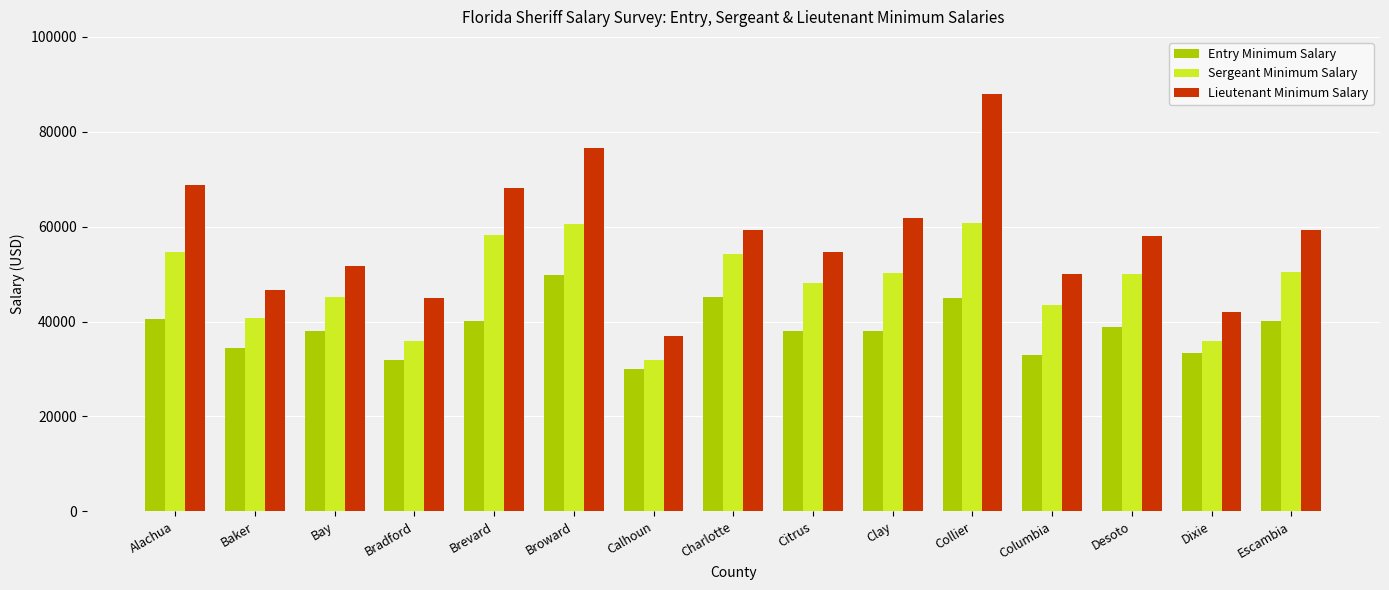

What is the label of the 8th bar from the left?

Charlotte